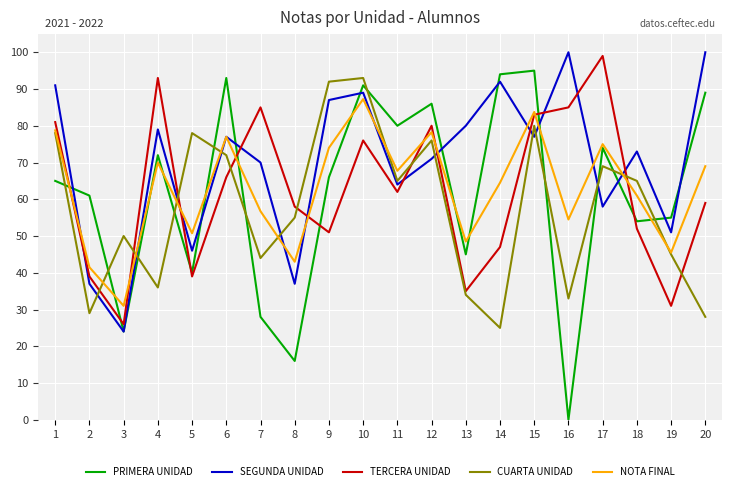

At which label is CUARTA UNIDAD closest to 59?

8